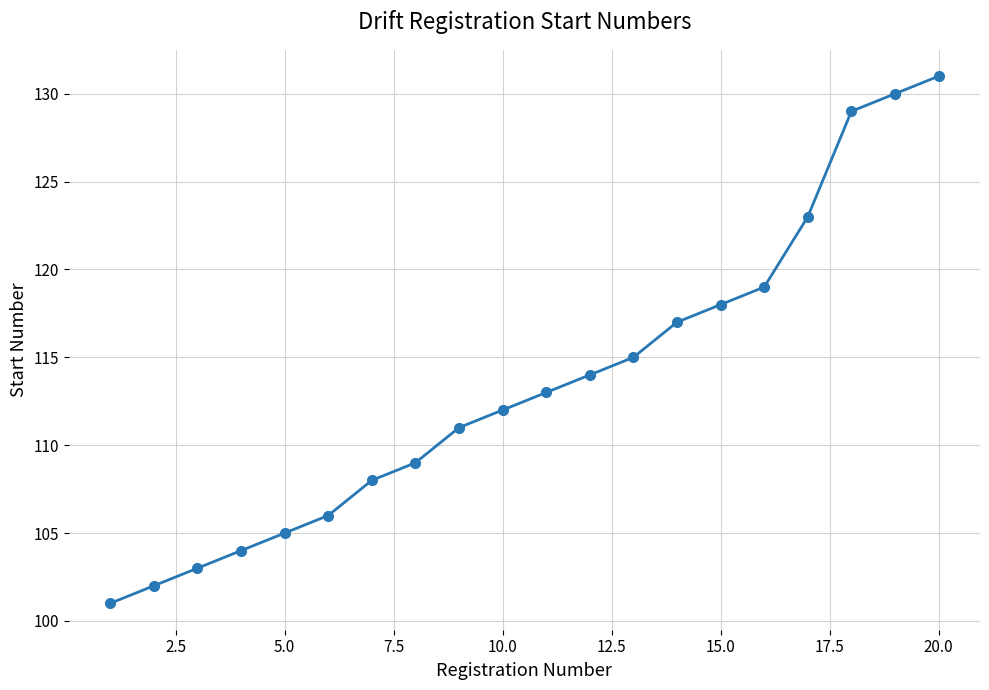

Reading left to right, transcribe all the data shown in this chart.

101	102	103	104	105	106	108	109	111	112	113	114	115	117	118	119	123	129	130	131